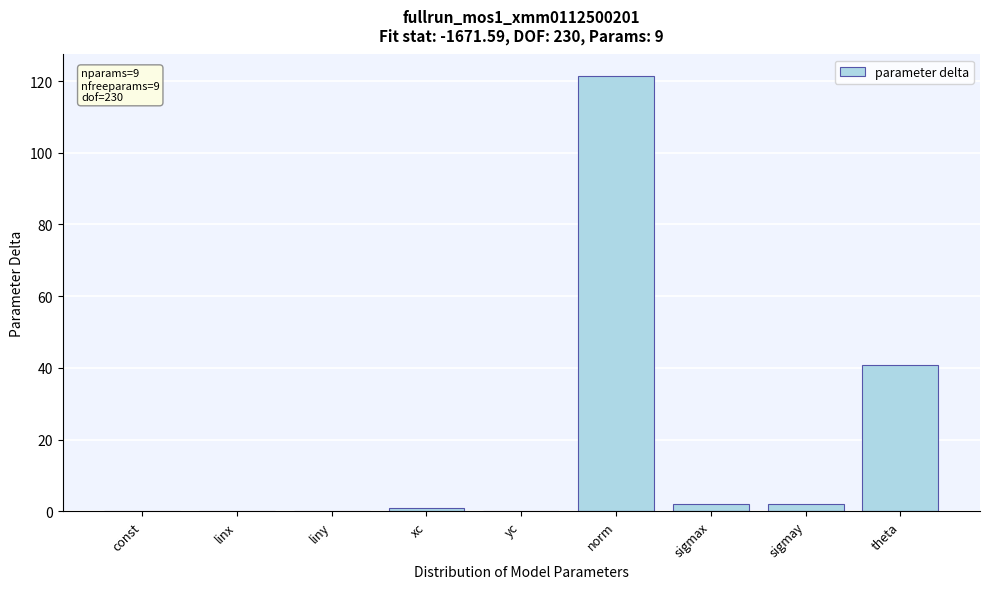

Which label corresponds to the largest value in the chart?

norm